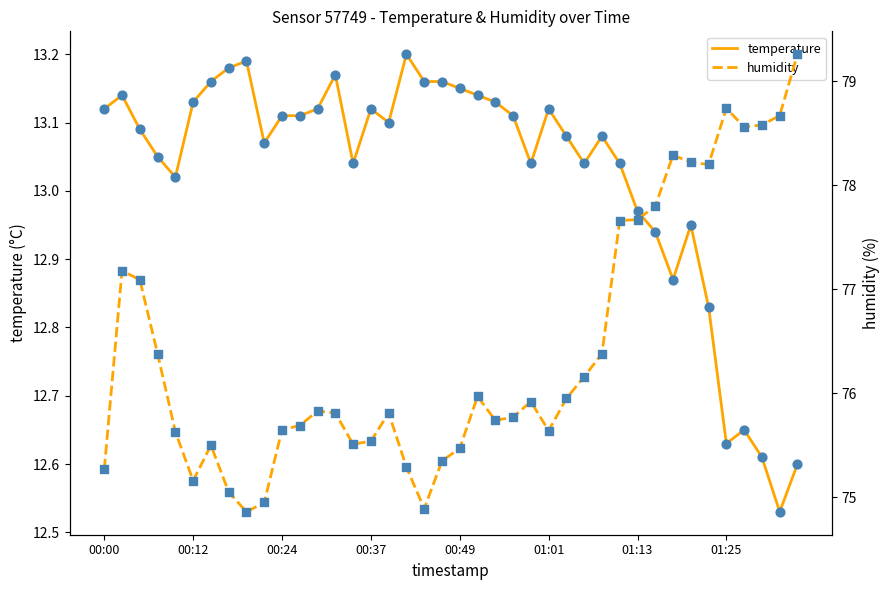

Is the value of humidity at 8 greater than the value of temperature at 31?

Yes